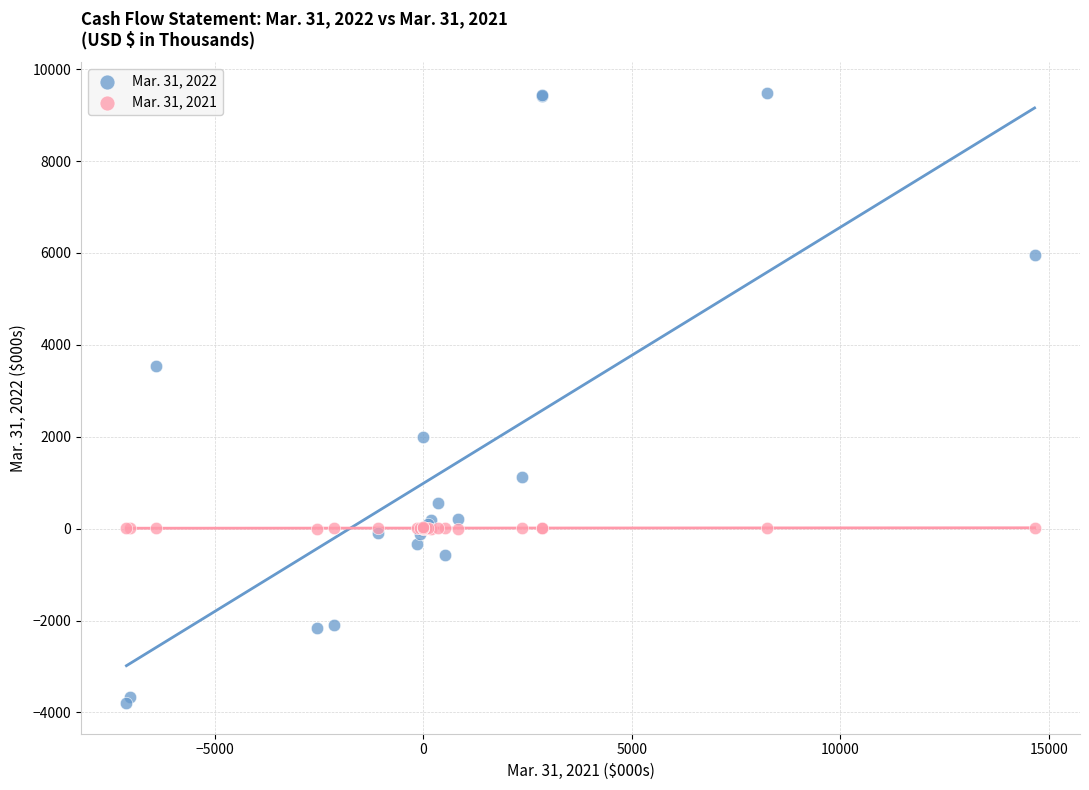

Across all series, what Y value is closest to 2845?

3538